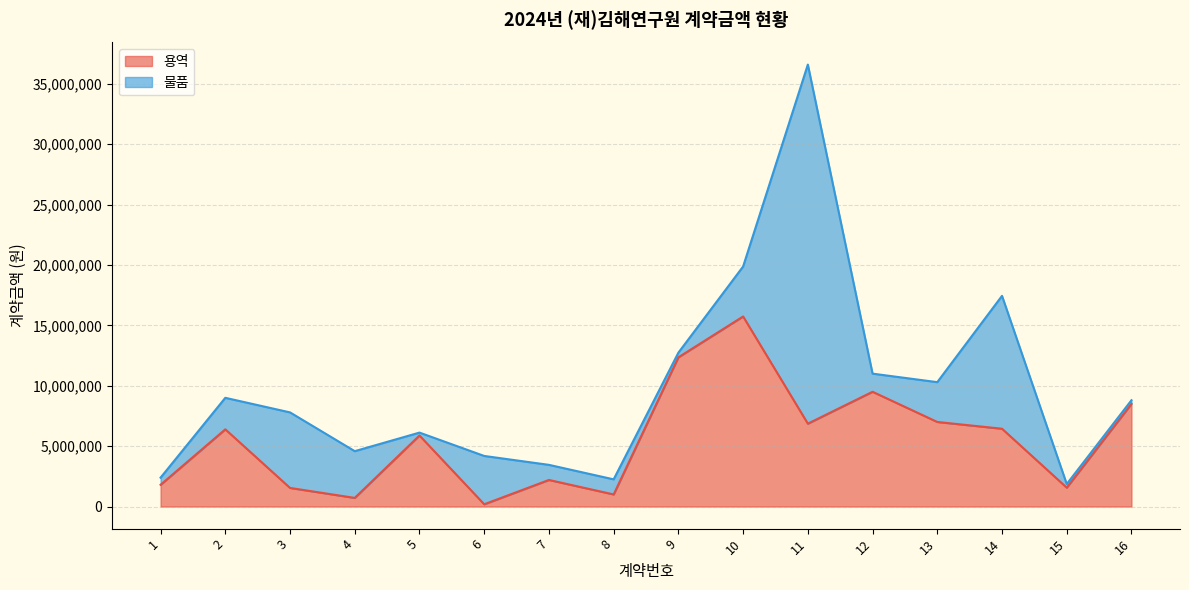

The value of 용역 at 7 is 2200000. True or false?

True